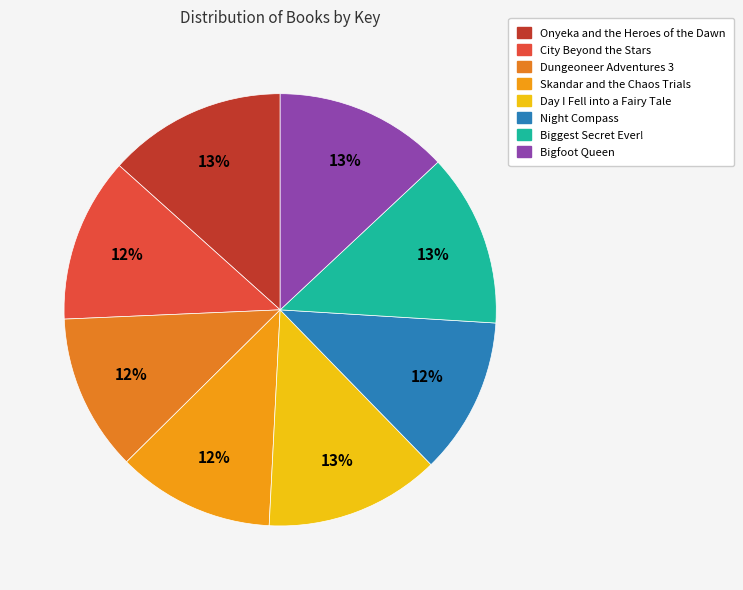

Approximately how many times larger is the value at Biggest Secret Ever! compared to Dungeoneer Adventures 3?

1.1